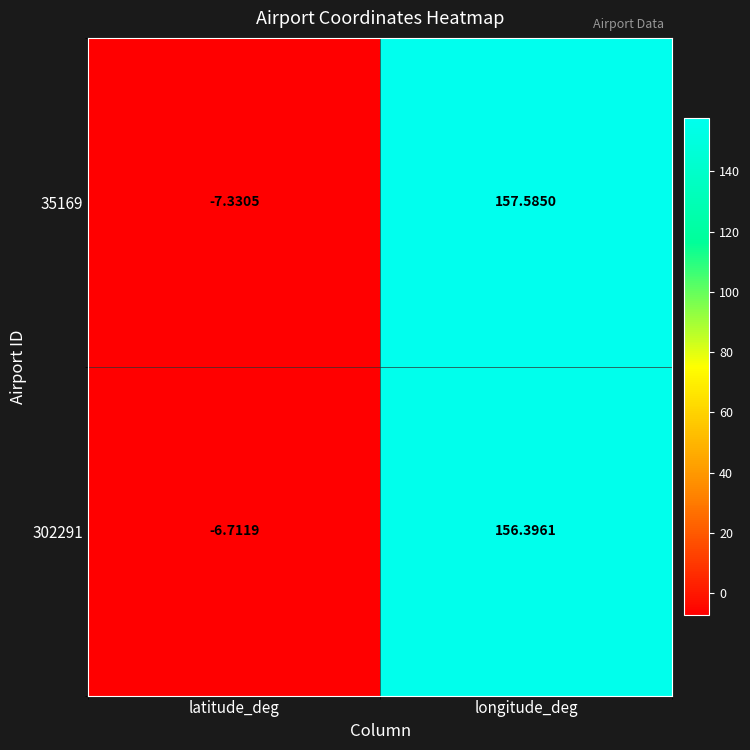

Rank the series by their average value, from lowest to highest.

302291, 35169